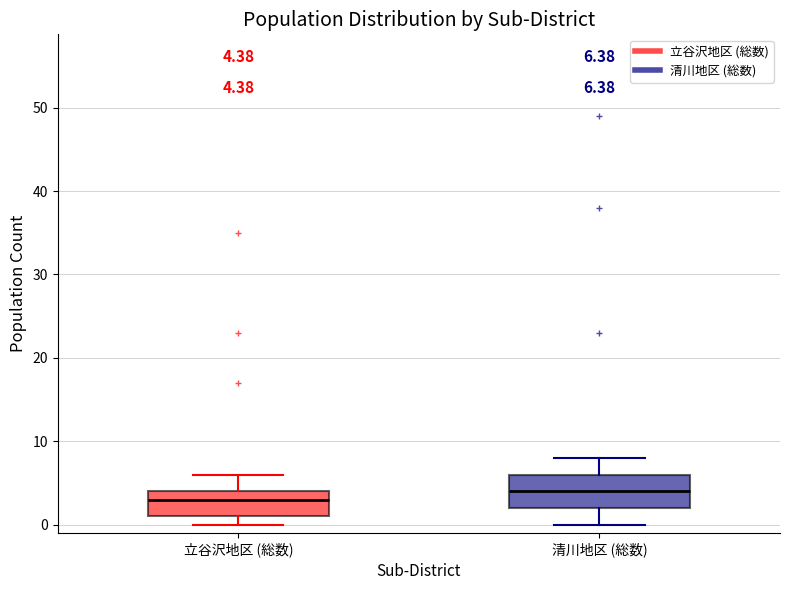

Which box's median line is the highest?

清川地区 (総数)